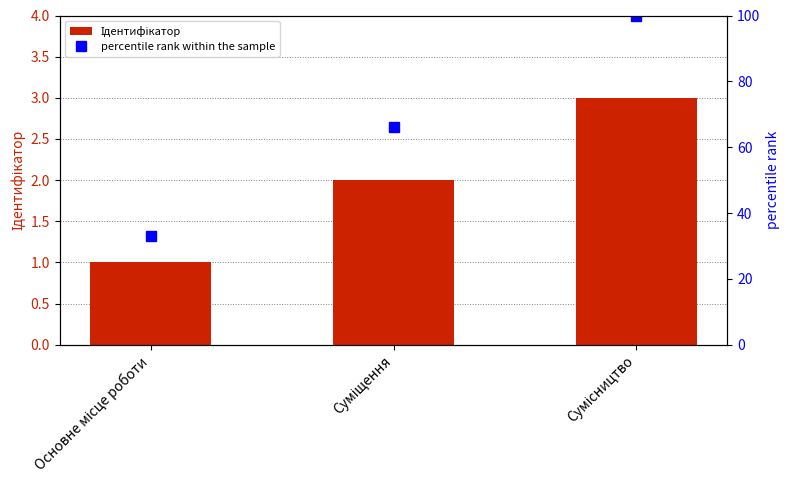

The value of percentile rank within the sample at Основне місце роботи is 33. True or false?

True